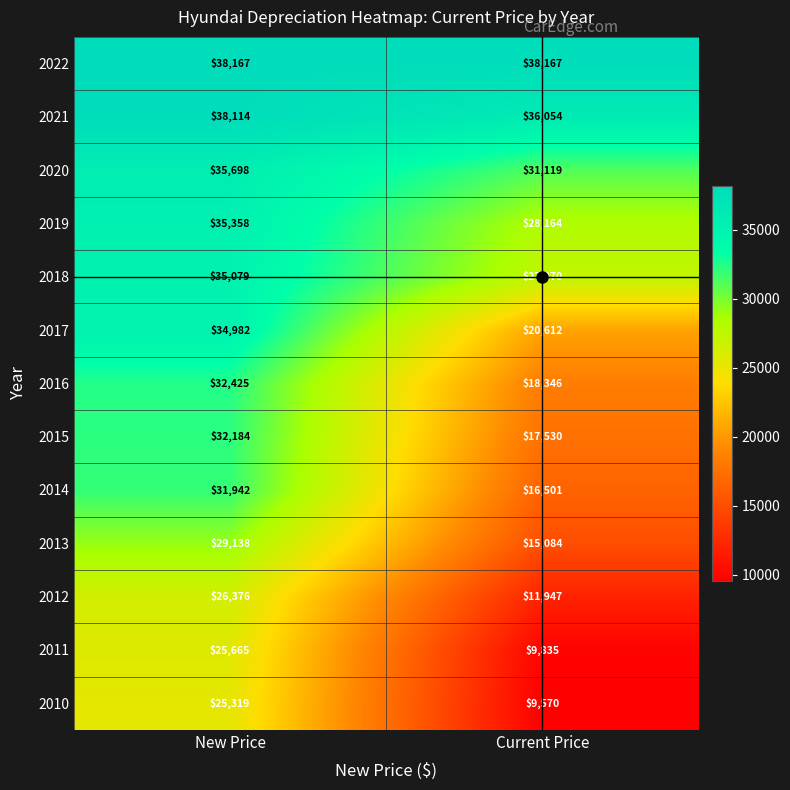

True or false: 2016 has a value of 32425 at New Price.

True